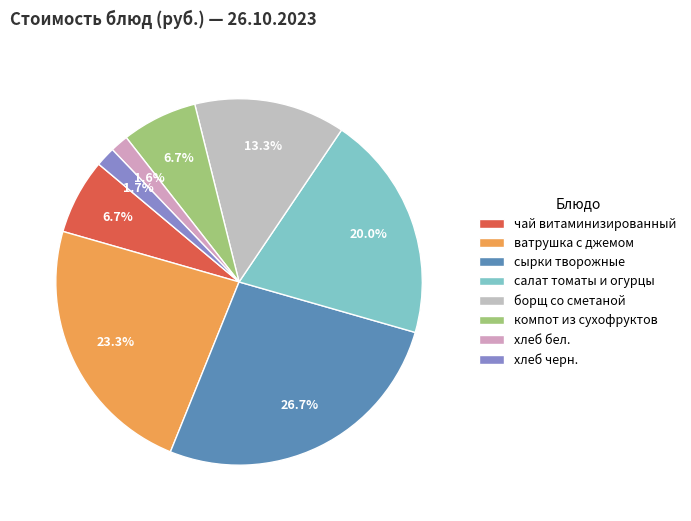

What portion of the pie excludes борщ со сметаной?

86.7%